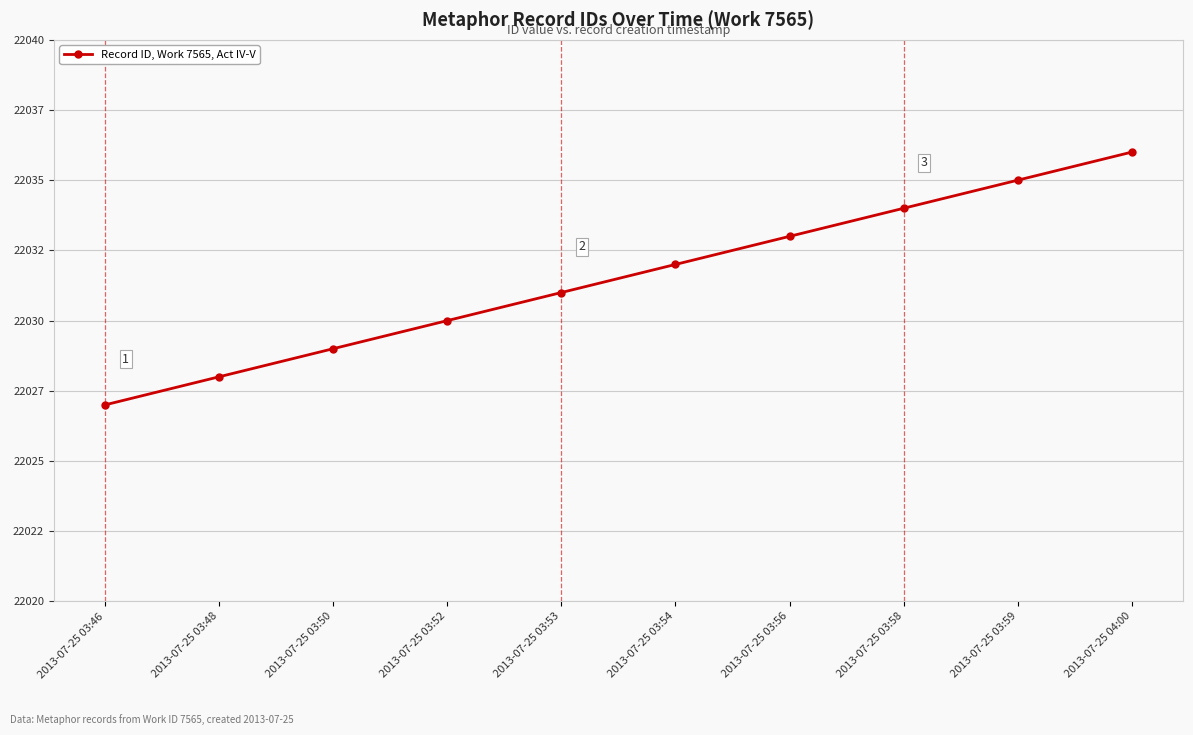

Reading left to right, what are all the values shown in this chart?

2013-07-25 03:46=22027	2013-07-25 03:48=22028	2013-07-25 03:50=22029	2013-07-25 03:52=22030	2013-07-25 03:53=22031	2013-07-25 03:54=22032	2013-07-25 03:56=22033	2013-07-25 03:58=22034	2013-07-25 03:59=22035	2013-07-25 04:00=22036